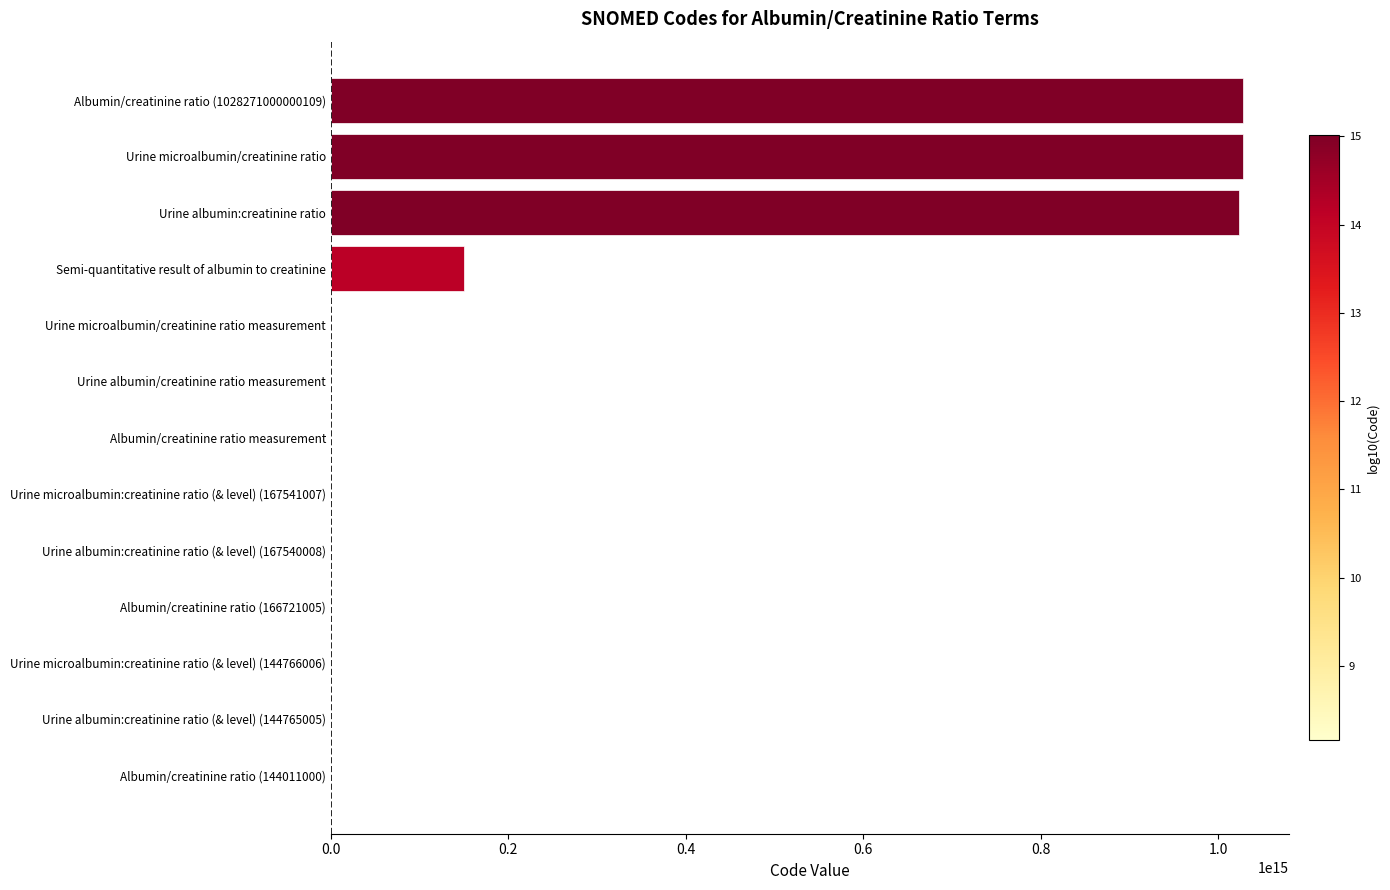

Are the bars horizontal?

Yes